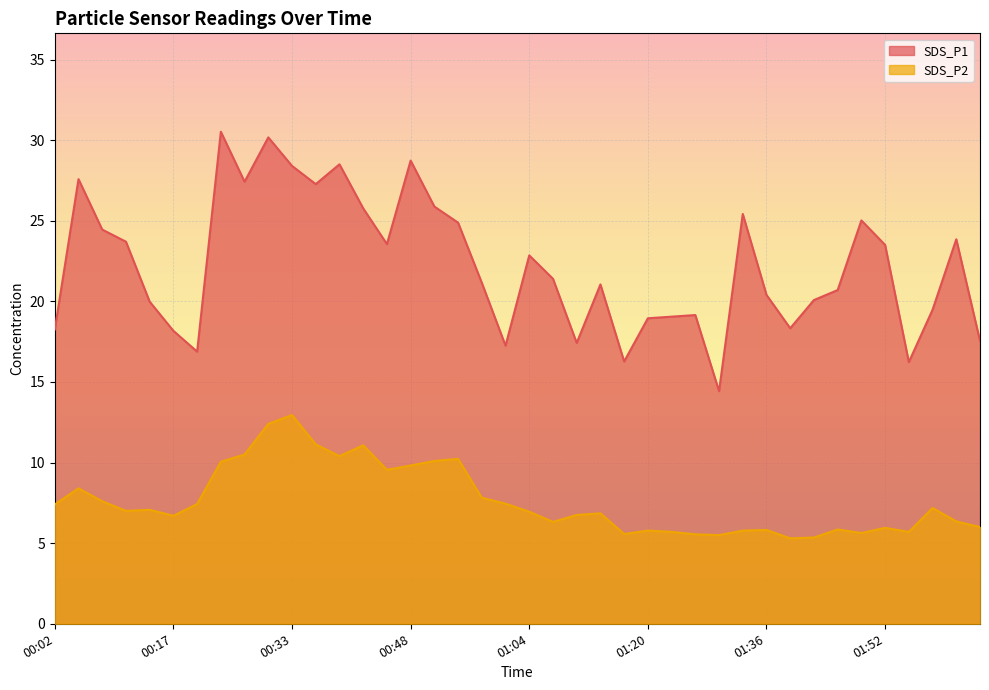

True or false: SDS_P2 and SDS_P1 intersect in this chart.

False